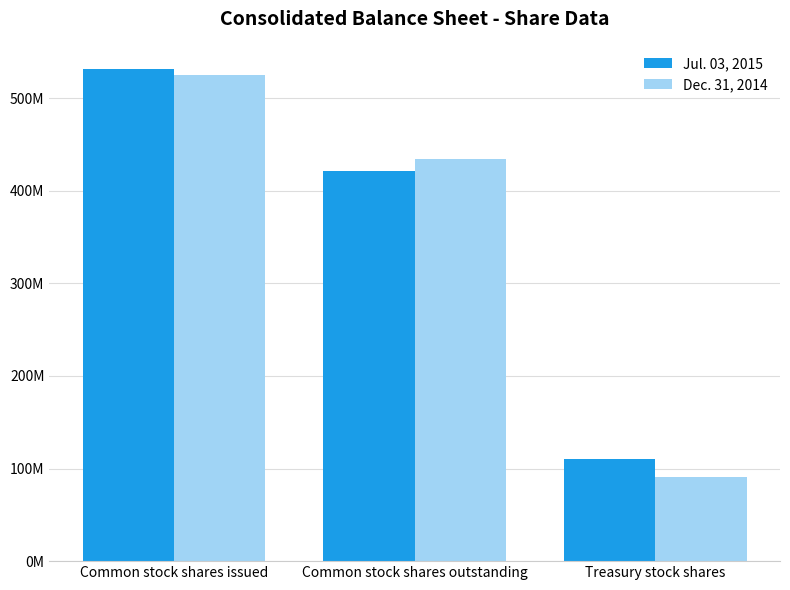

At Treasury stock shares, list the series in order from smallest to largest.

Dec. 31, 2014, Jul. 03, 2015